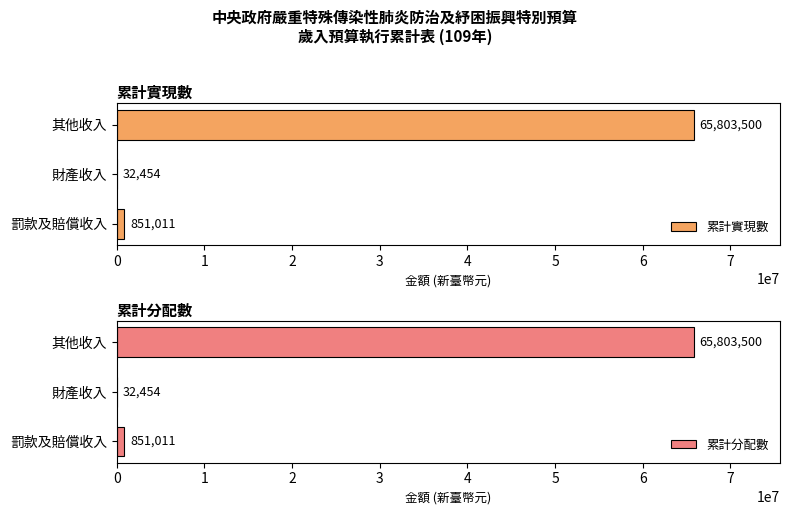

Which category has the highest value in the 累計實現數 series?

其他收入